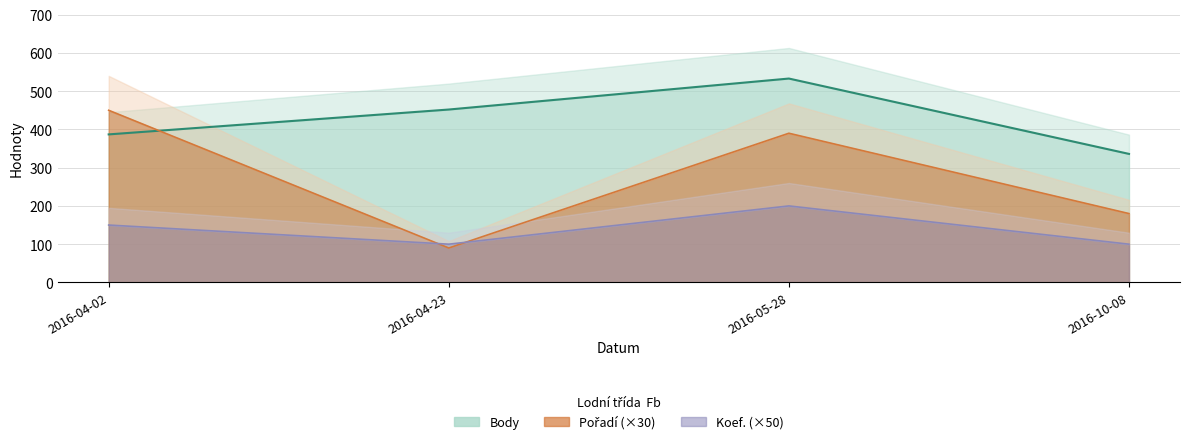

The Pořadí series shows 58 at 2016-04-23. True or false?

False